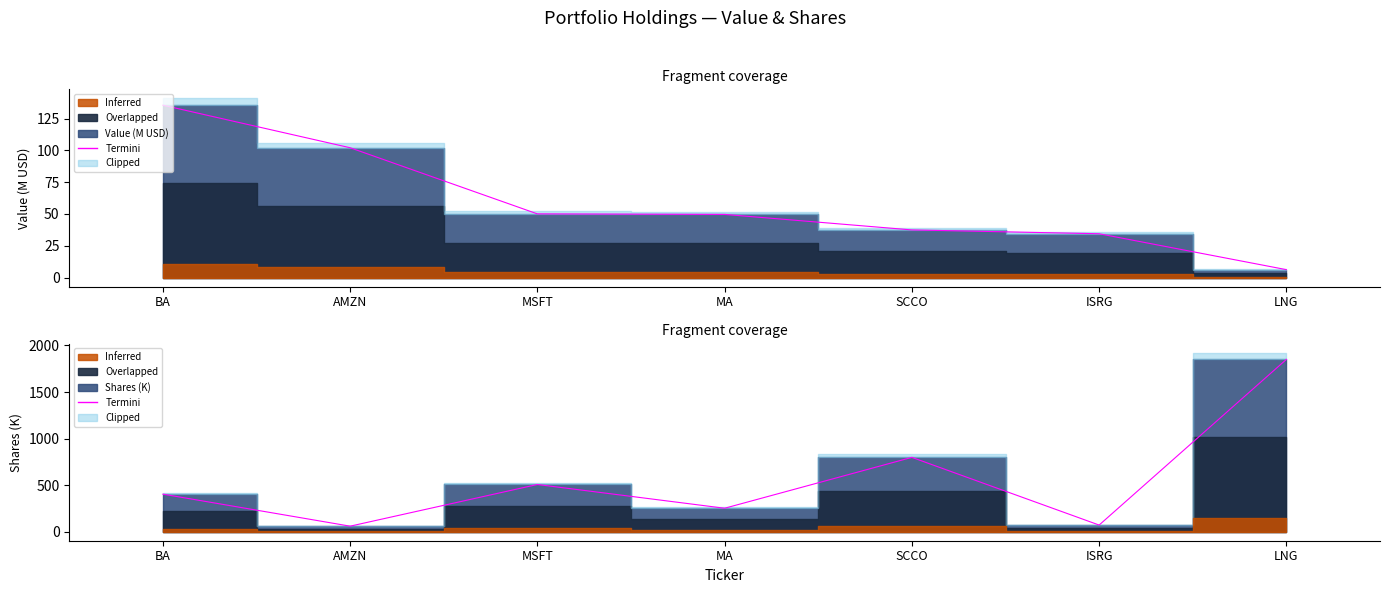

What is the label of the 7th point from the left?

LNG